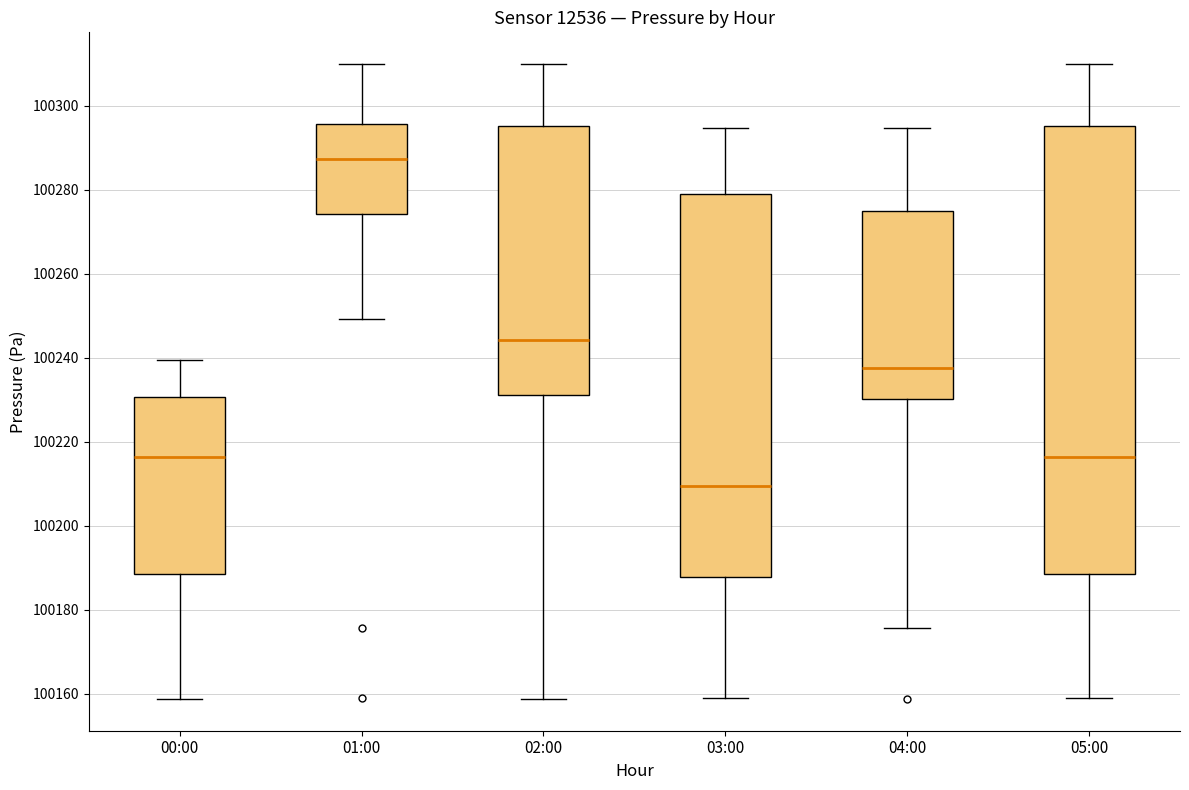

Where is the lower edge of the box for 02:00 on the y-axis? The values are not printed on the chart, so give them approximately, as read against the axis.

100232